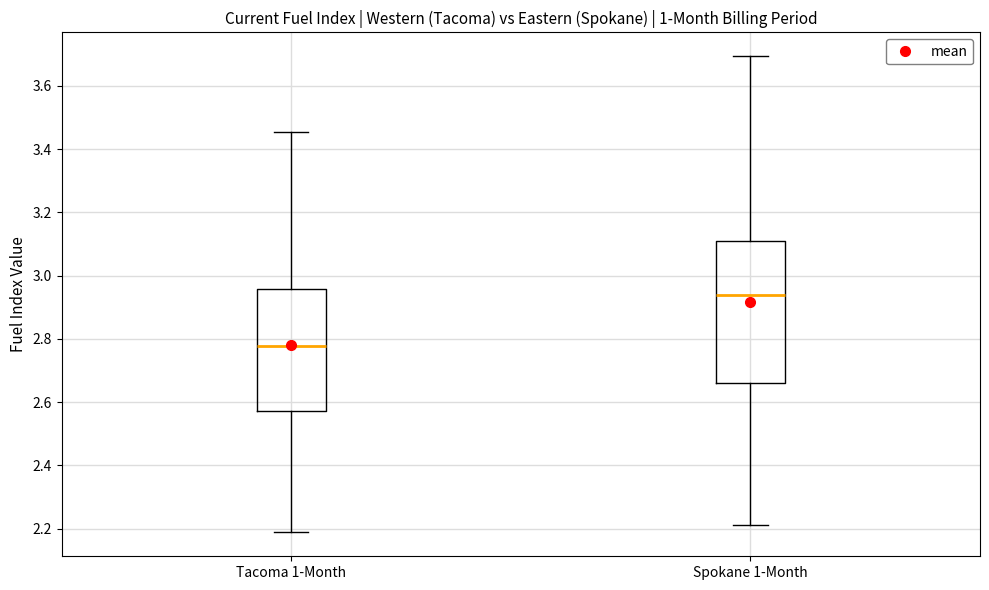

Which box is the tallest, from its lower edge to its upper edge?

Spokane 1-Month